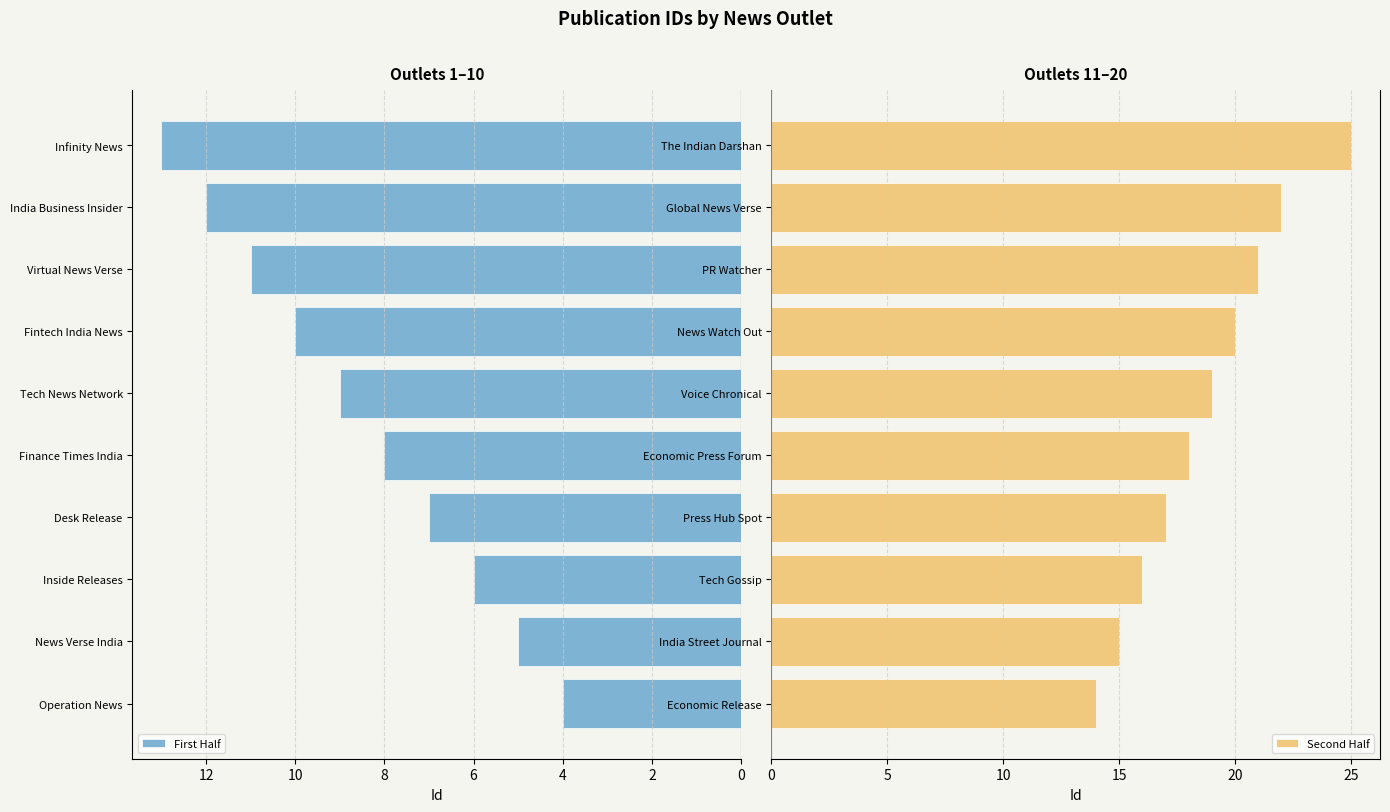

What is the difference between the First Half values at News Verse India and India Business Insider?

7